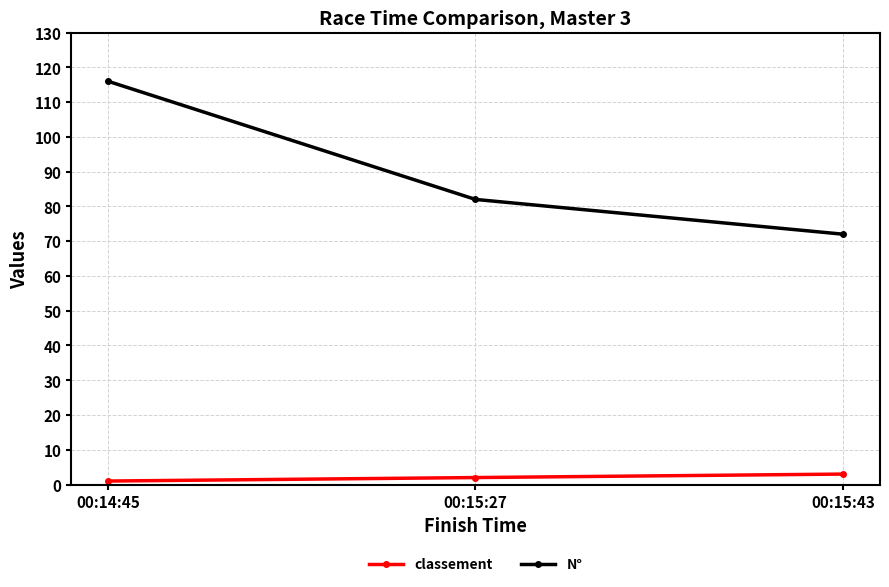

At which category is the sum across all series the highest?

00:14:45